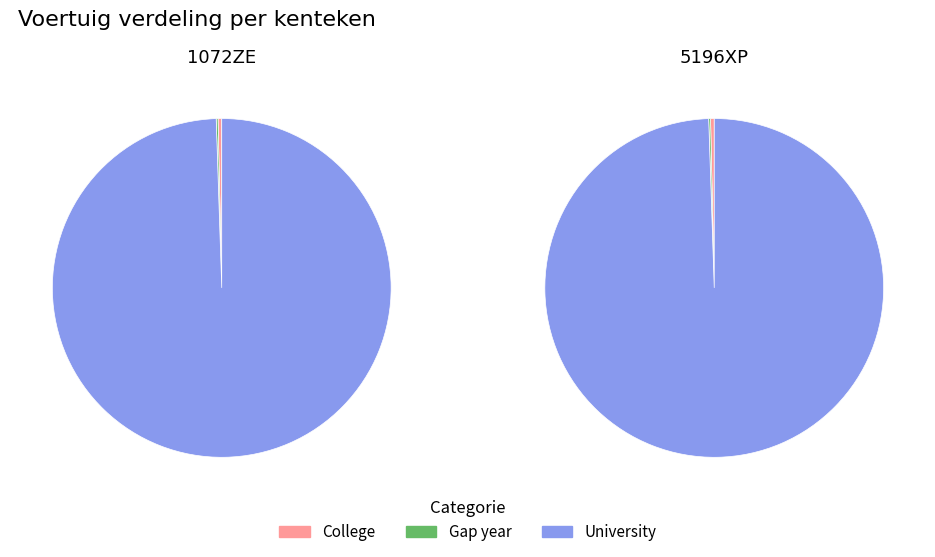

Does 5196XP account for over 50% of the chart?

Yes